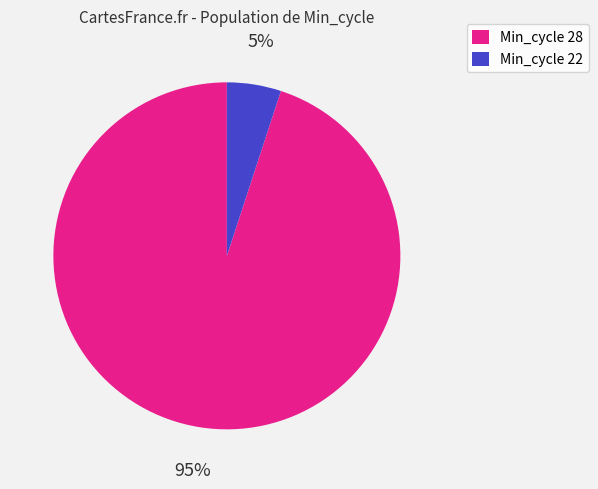

Is it true that Min_cycle 22 is 5% of the pie?

True